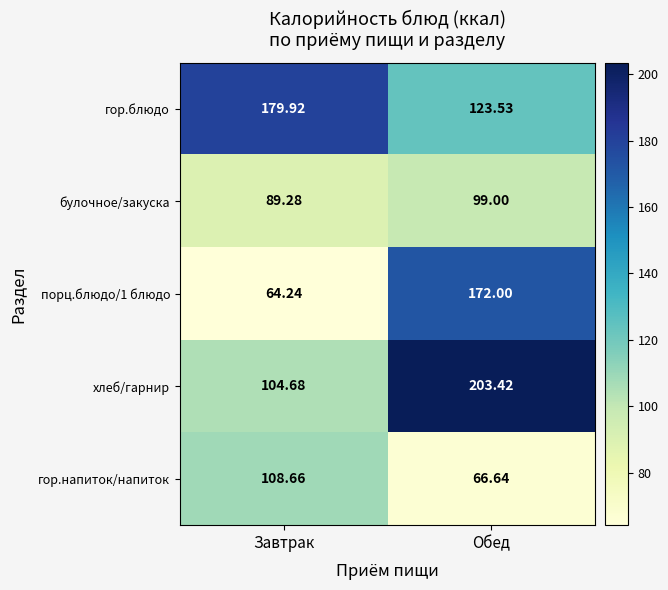

Rank the categories by гор.блюдо value from highest to lowest.

Завтрак, Обед